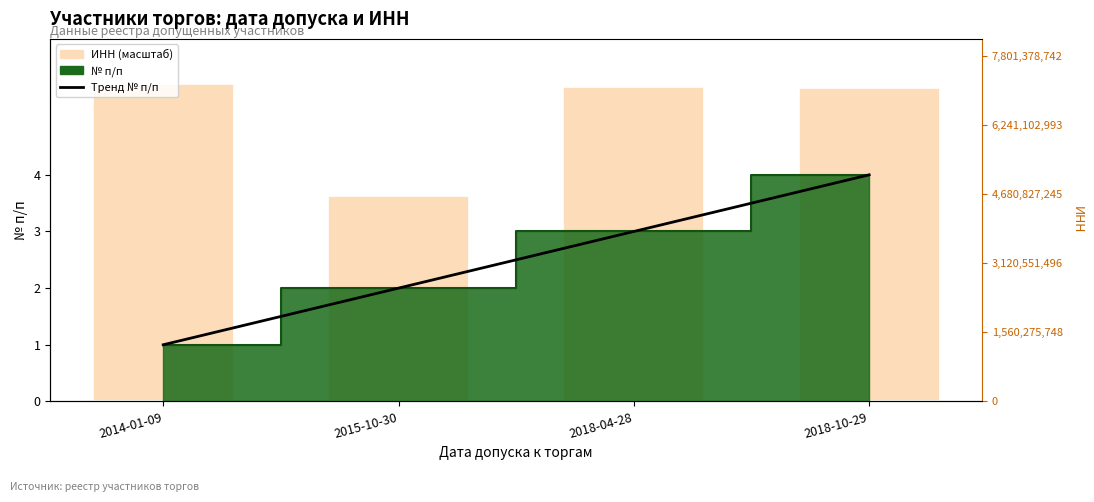

What is the sum of the ИНН (scaled) values at 2015-10-30 and 2018-10-29?

9.2